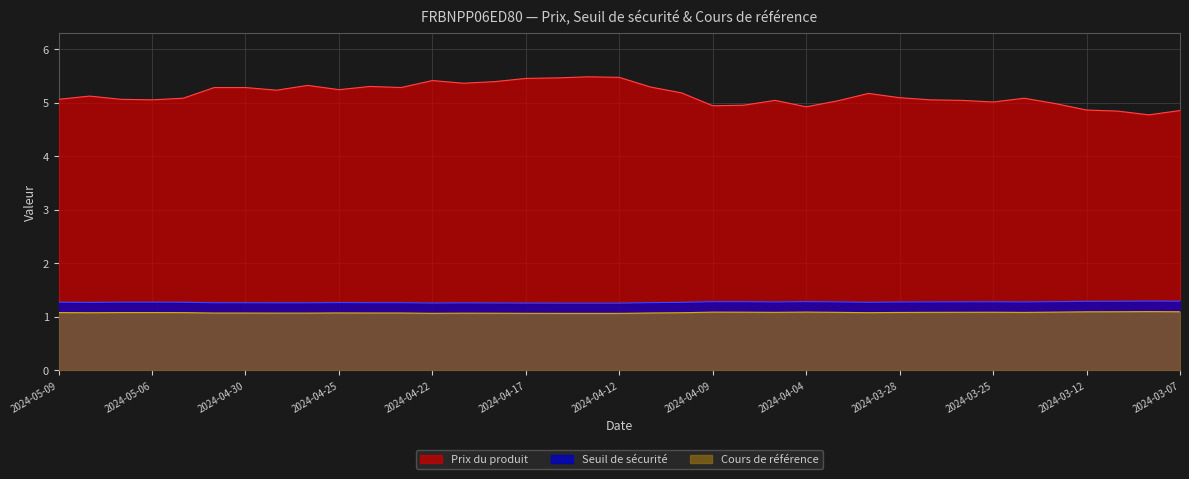

Rank the series at 2024-04-04 from lowest to highest value.

Cours de référence, Seuil de sécurité, Prix du produit